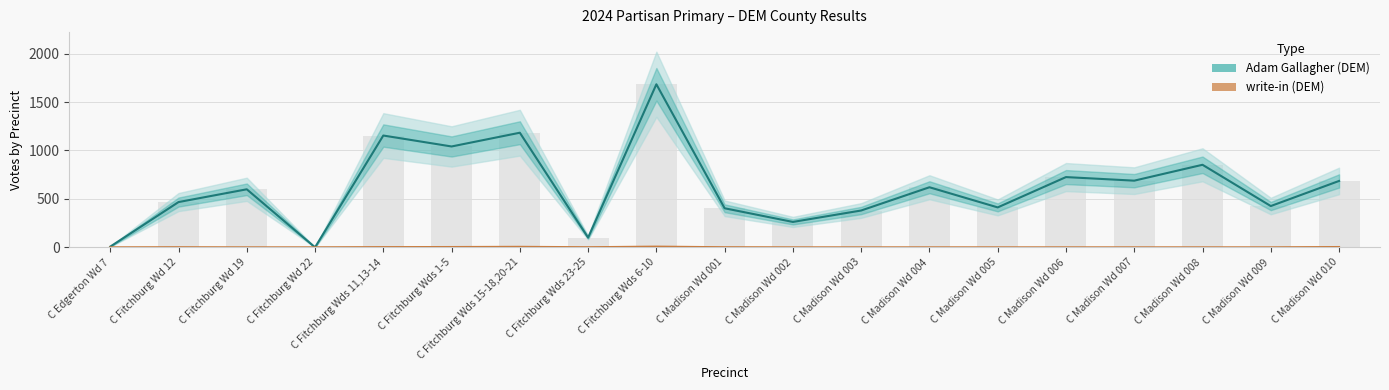

Reading left to right, transcribe all the data shown in this chart.

Adam Gallagher (DEM): 7	467	599	0	1154	1041	1183	100	1683	403	262	380	620	412	725	688	852	426	685
write-in (DEM): 0	1	0	0	2	3	5	1	7	1	0	0	0	0	0	0	0	0	3